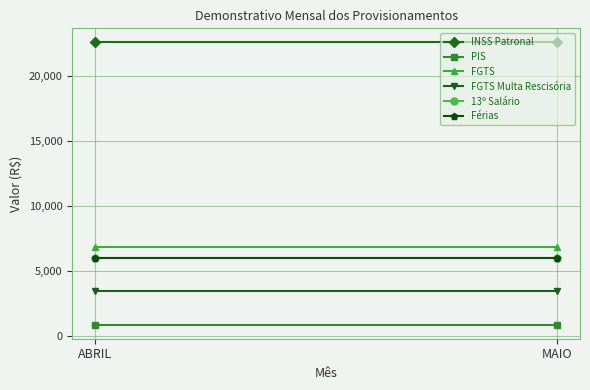

Is this an area chart (filled region under the line)?

No